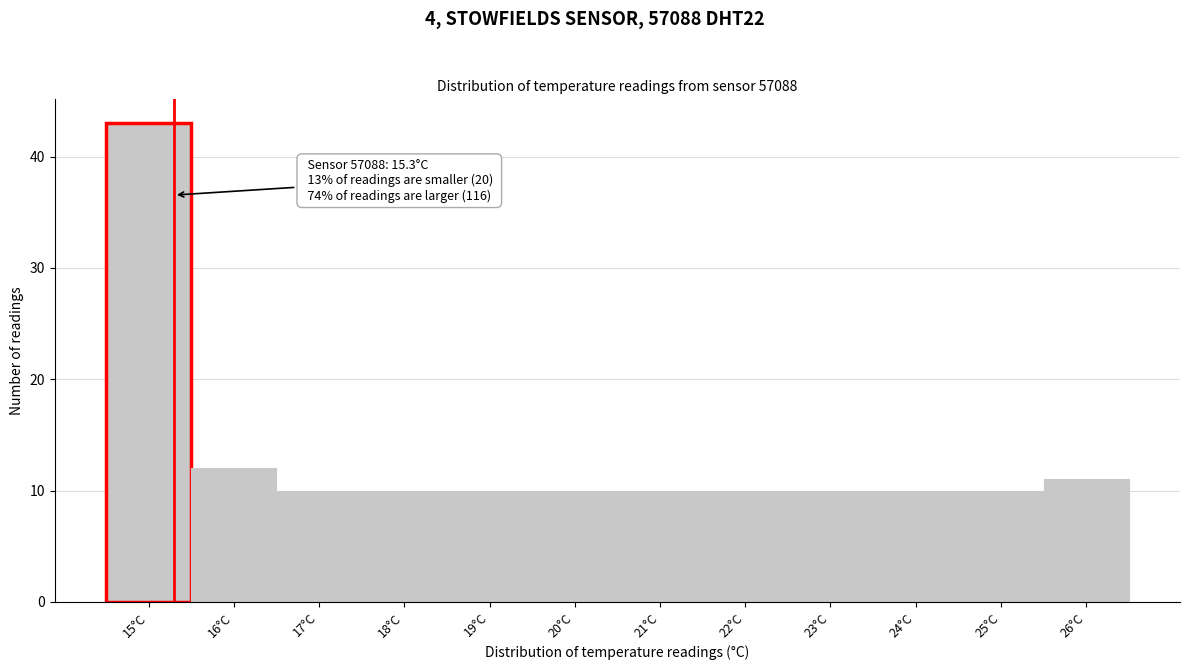

Which range on the x-axis has the tallest bar?

14.5 to 15.5